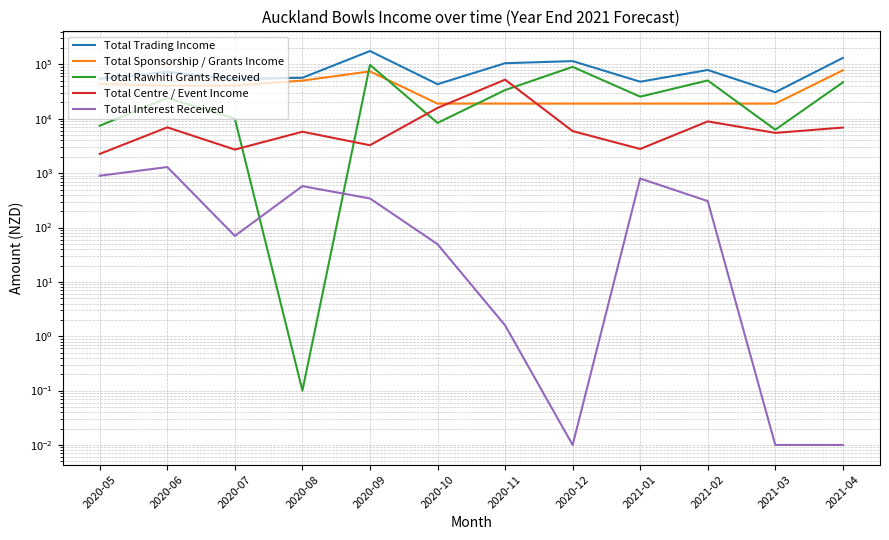

How many values in the Total Centre / Event Income series are below 5935?

6